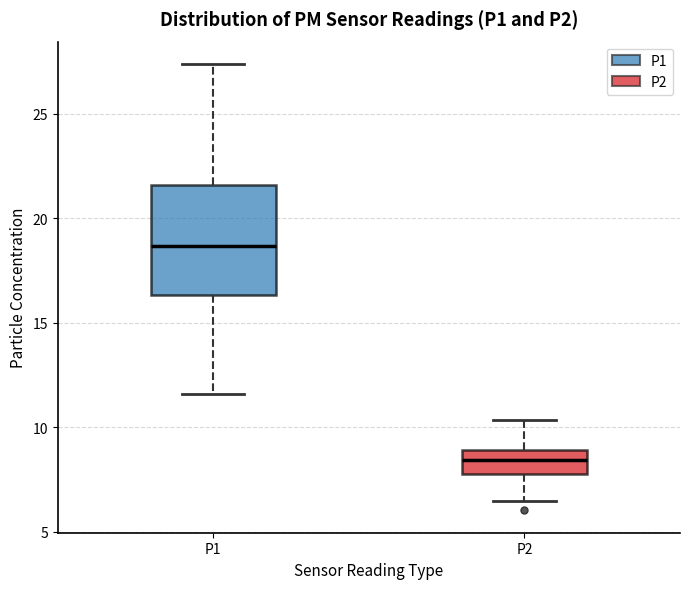

Reading left to right, transcribe this box plot: for each box, give where its median line is, the range the box spans, and where its two whiskers end, as read against the y-axis. The values are not printed on the chart, so give them approximately, as read against the axis.

P1: median 18.5, box 16.5 to 21.5, whiskers 11.5 to 27.5
P2: median 8.5, box 8.0 to 9.0, whiskers 6.5 to 10.5